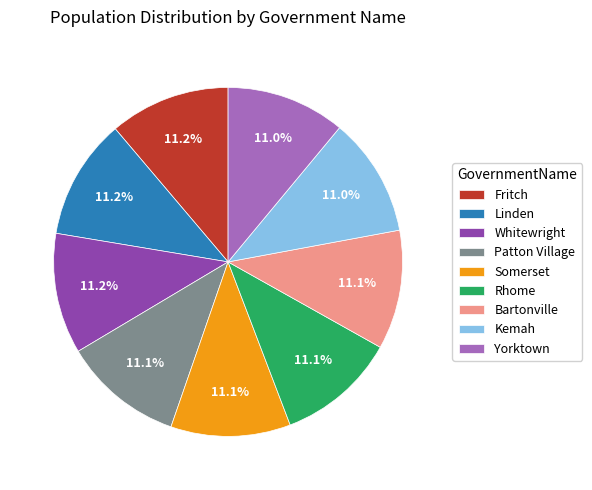

The Fritch slice represents 21% of the pie. True or false?

False